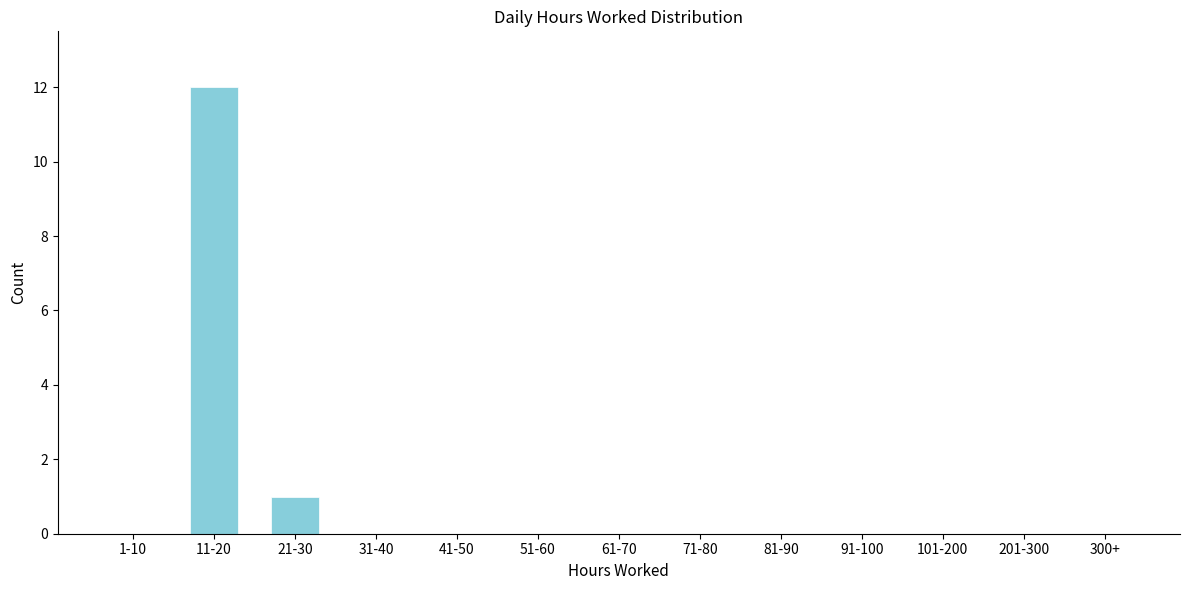

Reading left to right, transcribe all the data shown in this chart.

1-10=0	11-20=12	21-30=1	31-40=0	41-50=0	51-60=0	61-70=0	71-80=0	81-90=0	91-100=0	101-200=0	201-300=0	300+=0